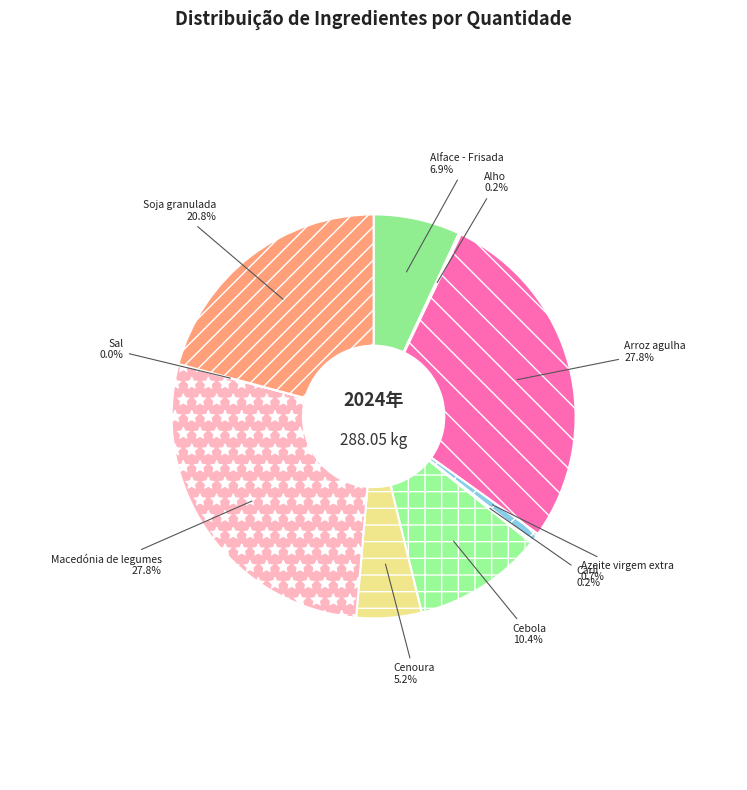

Combined, do Macedónia de legumes and Soja granulada account for over 50%?

No